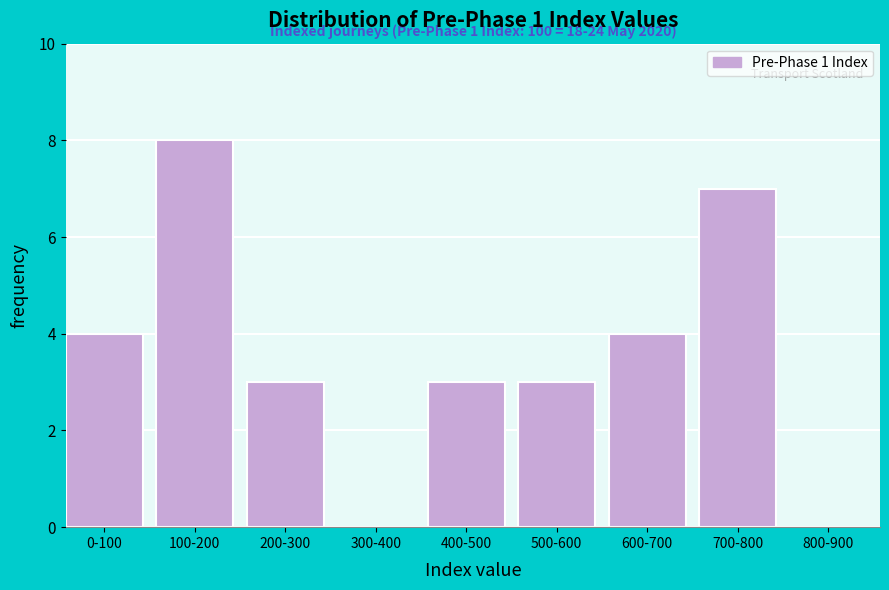

Reading left to right, transcribe all the data shown in this chart.

0-100=4	100-200=8	200-300=3	300-400=0	400-500=3	500-600=3	600-700=4	700-800=7	800-900=0